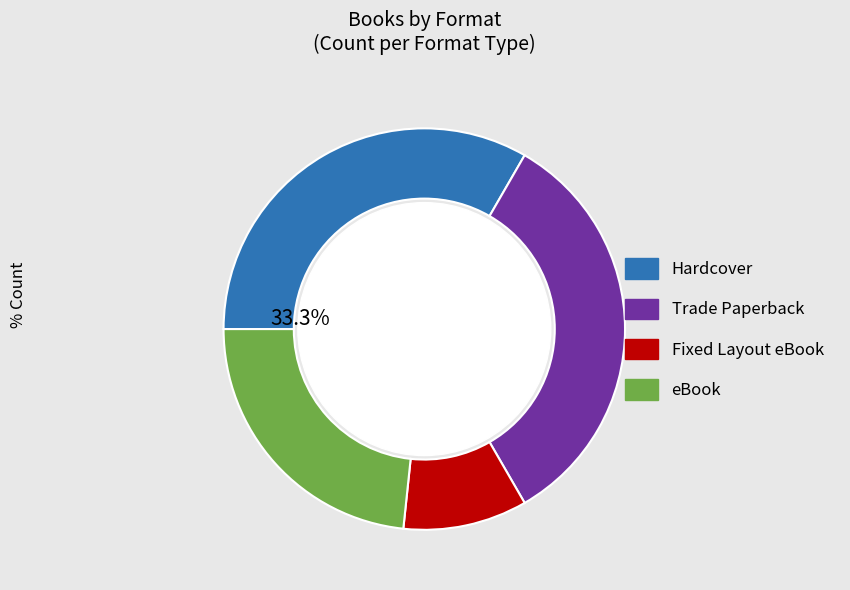

What percentage is NOT represented by Hardcover?

66.7%